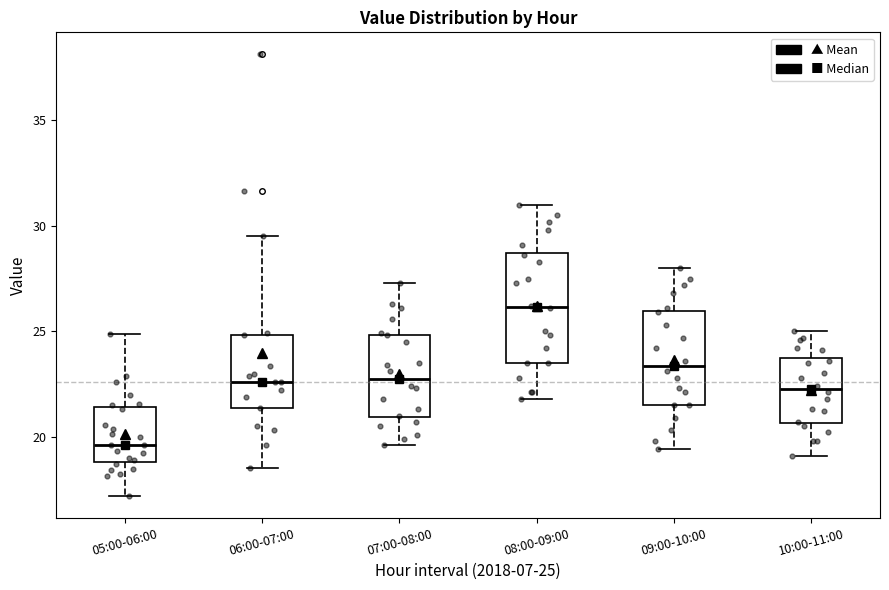

Reading left to right, read every box against the y-axis: the position of its median line, the range the box covers, and the ends of its whiskers. The values are not printed on the chart, so give them approximately, as read against the axis.

05:00-06:00: median 19.5, box 19.0 to 21.5, whiskers 17.0 to 25.0
06:00-07:00: median 22.5, box 21.5 to 25.0, whiskers 18.5 to 29.5
07:00-08:00: median 23.0, box 21.0 to 25.0, whiskers 19.5 to 27.5
08:00-09:00: median 26.0, box 23.5 to 28.5, whiskers 22.0 to 31.0
09:00-10:00: median 23.5, box 21.5 to 26.0, whiskers 19.5 to 28.0
10:00-11:00: median 22.5, box 20.5 to 23.5, whiskers 19.0 to 25.0